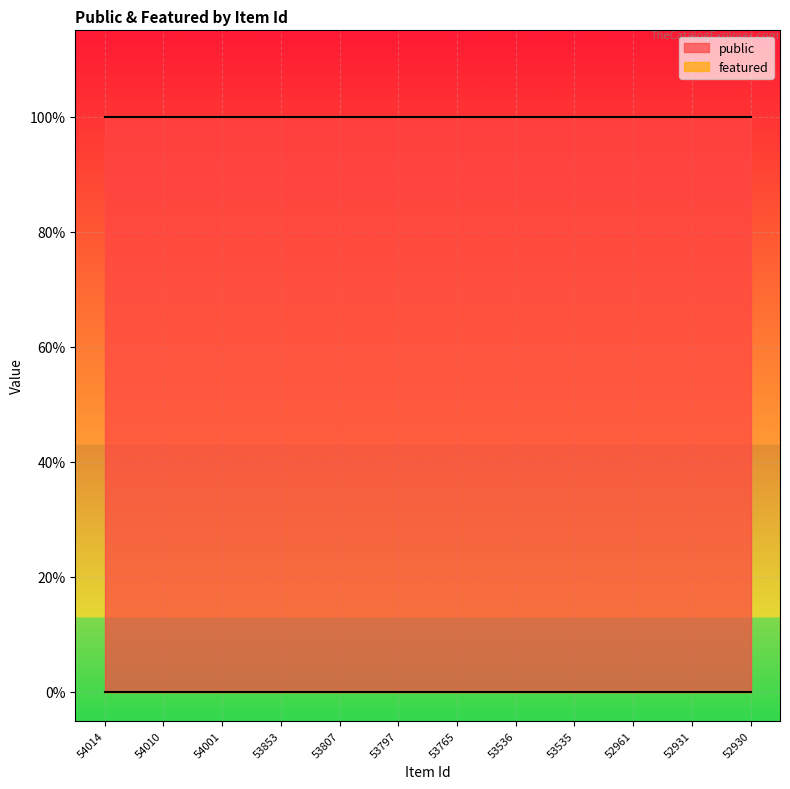

The public series shows 1 at 52931. True or false?

True